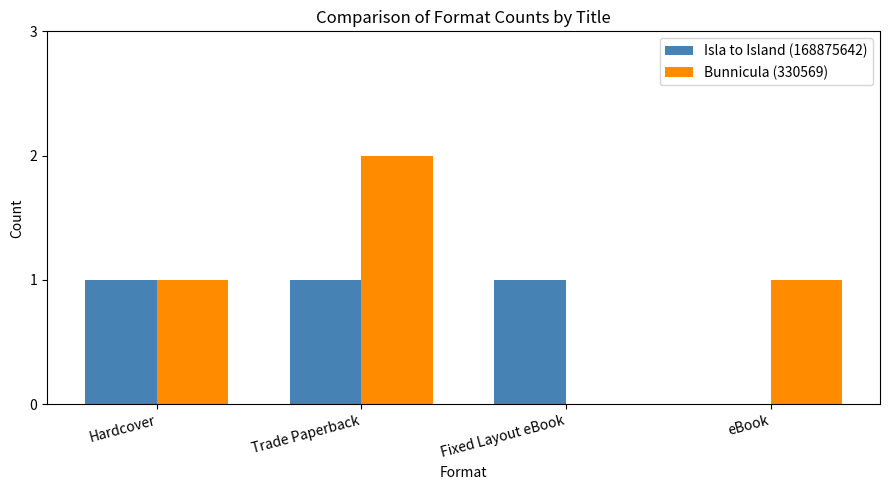

What is the total value across all series at Fixed Layout eBook?

1